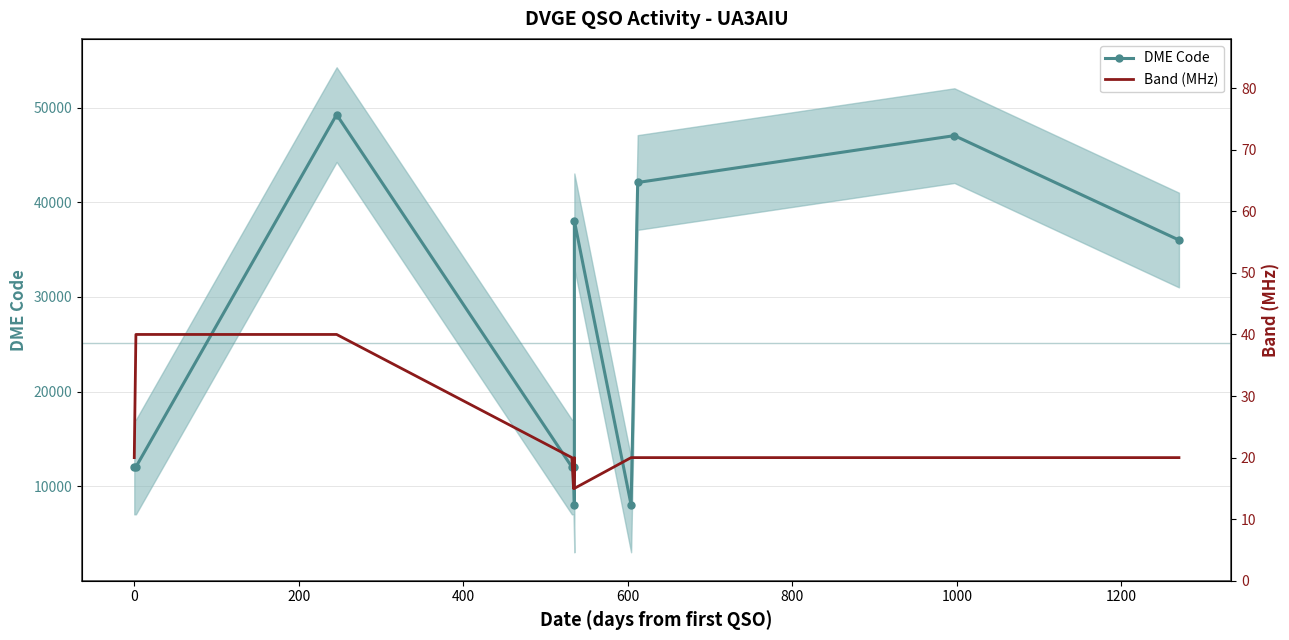

Count the number of categories in the chart.

11